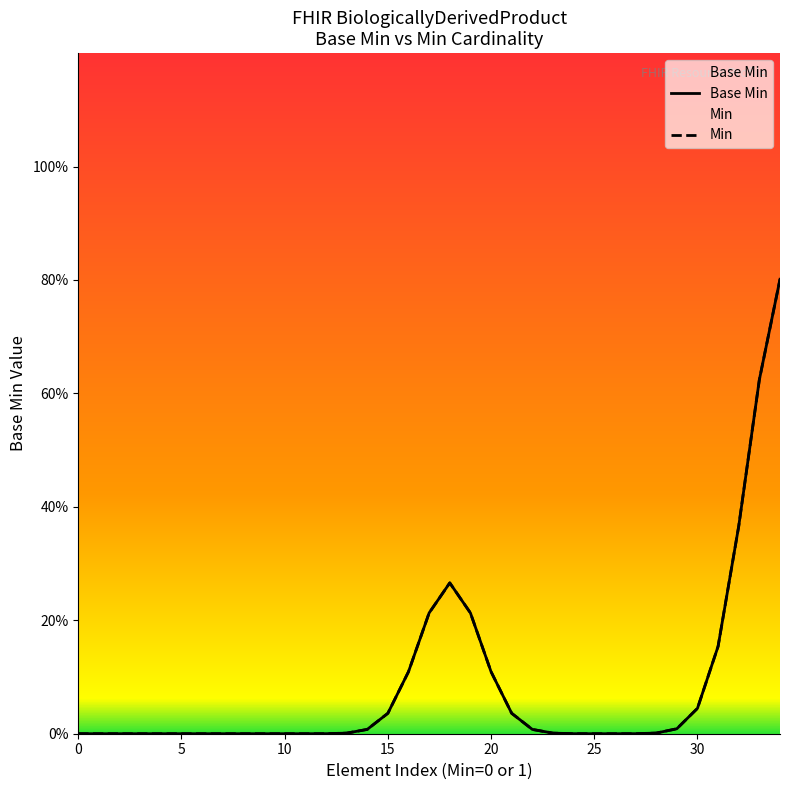

How many series are shown in this chart?

2